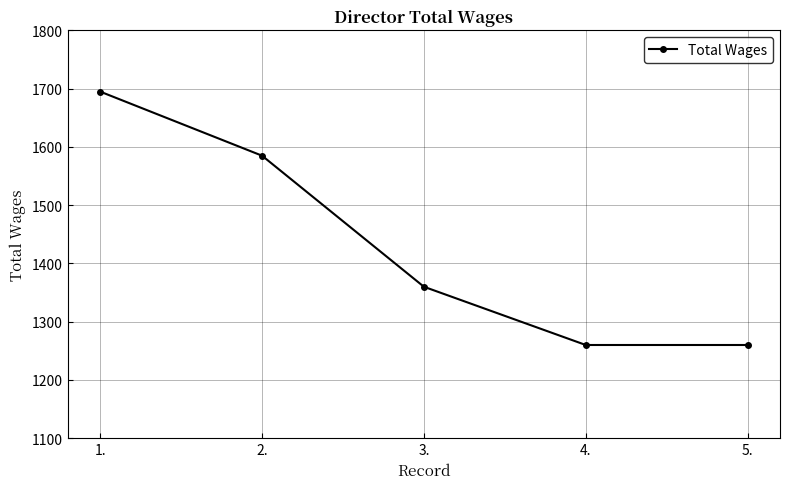

Which has a higher value, 4. or 1.?

1.